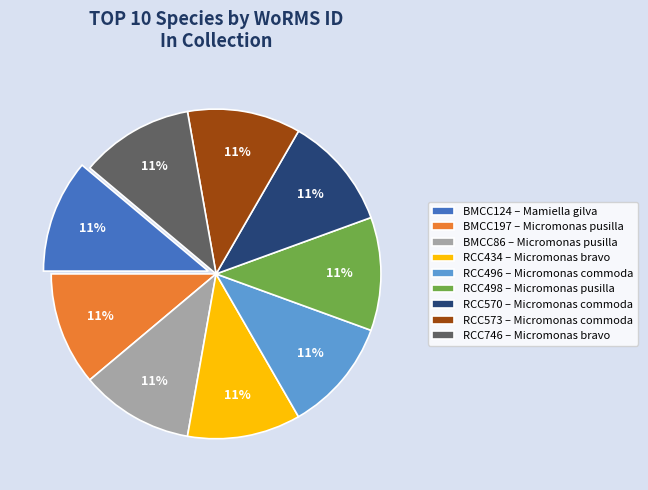

What is the ratio of the value at RCC746 – Micromonas bravo to the value at BMCC197 – Micromonas pusilla?

1.0